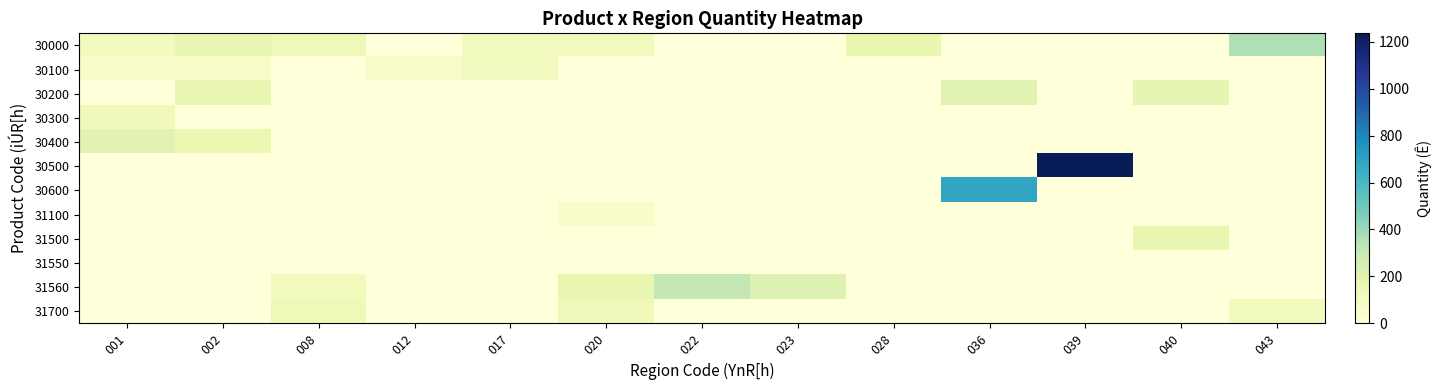

At 008, list the series in order from smallest to largest.

30100, 30200, 30300, 30400, 30500, 30600, 31100, 31500, 31550, 31560, 31700, 30000